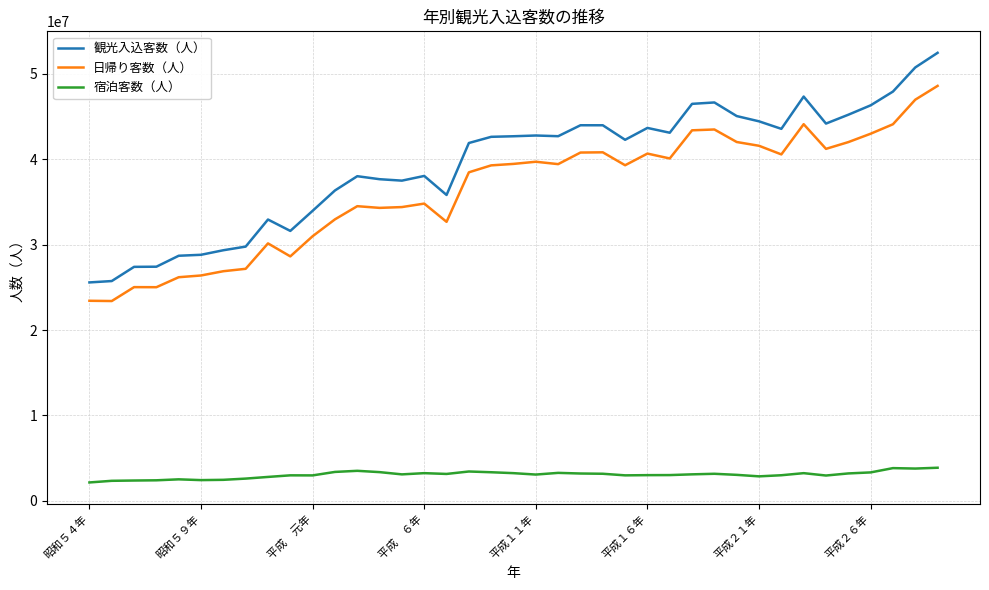

Which series has the largest range (max minus min)?

観光入込客数（人）